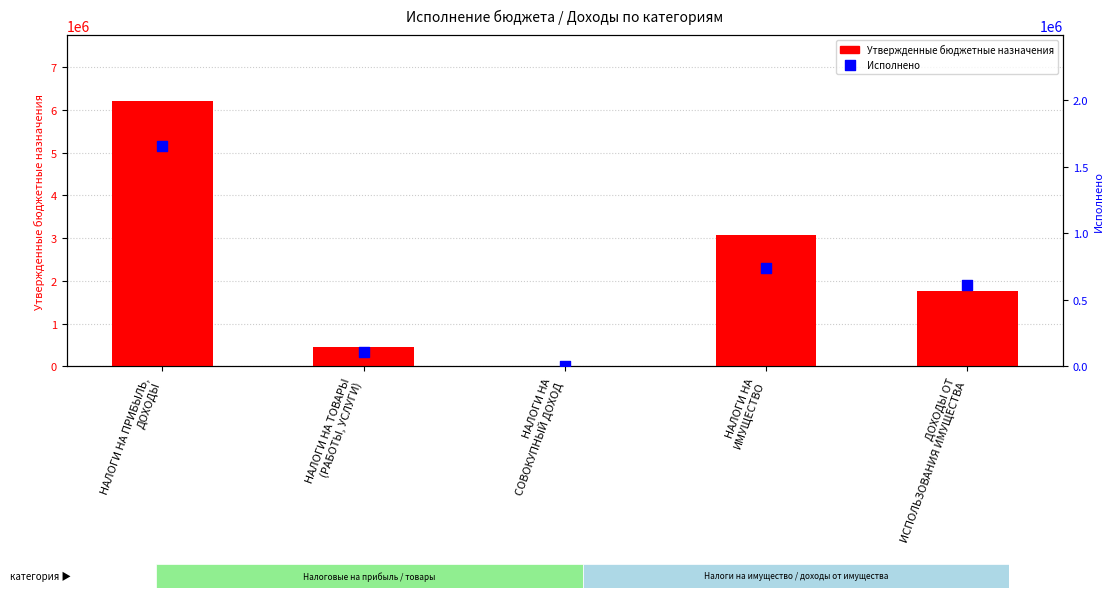

Which series contains the highest Y value?

Утвержденные бюджетные назначения